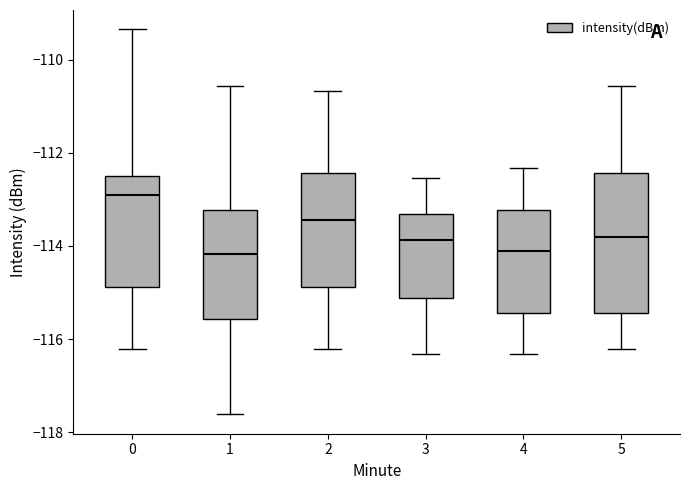

Where is the lower edge of the box at x = 4 on the y-axis? The values are not printed on the chart, so give them approximately, as read against the axis.

-115.4